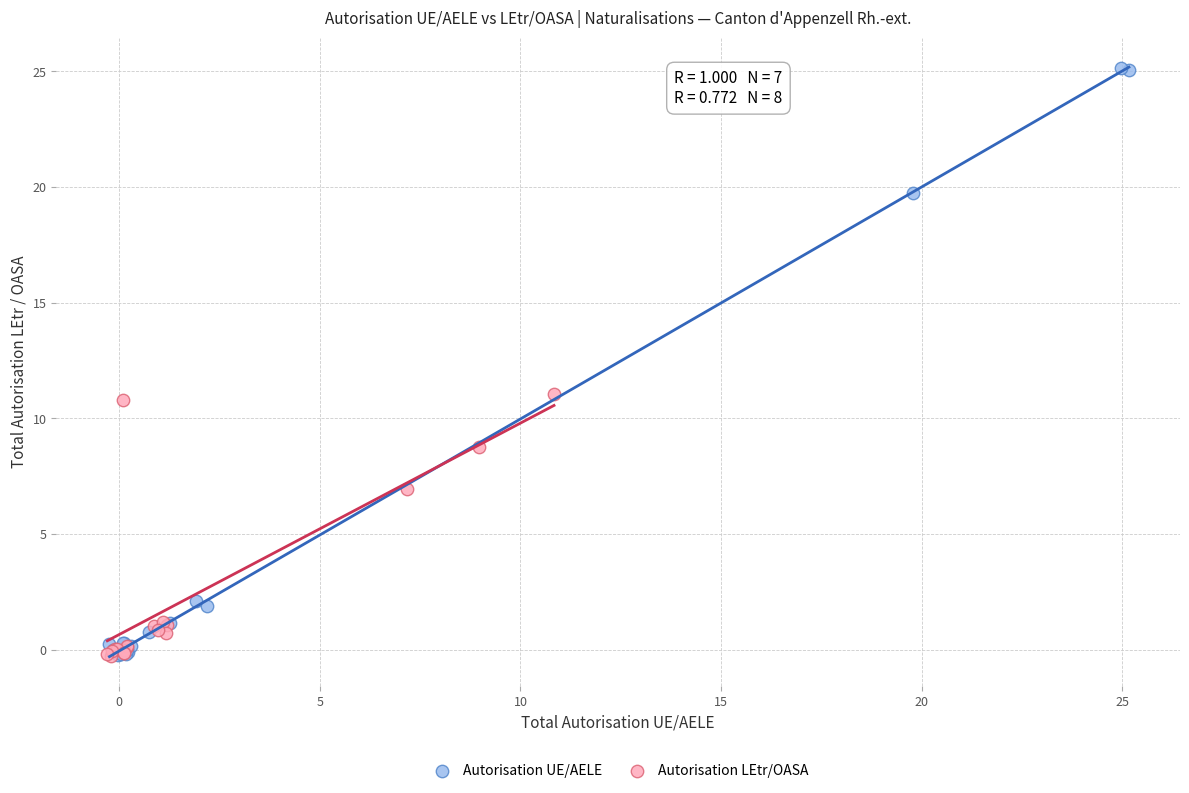

Which series has the widest spread of Y values?

Autorisation UE/AELE